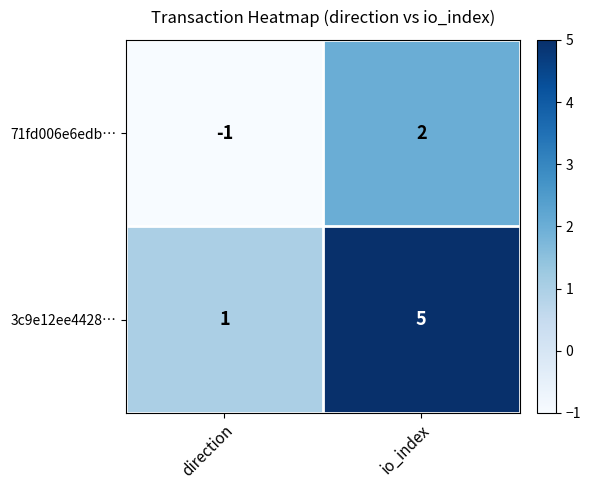

Reading right to left, list all the values displayed in this chart.

71fd006e6edb…: 2	-1
3c9e12ee4428…: 5	1